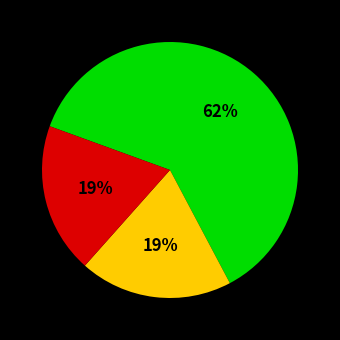

To the nearest percent, what is the difference between the largest and smallest slice percentages?

43%